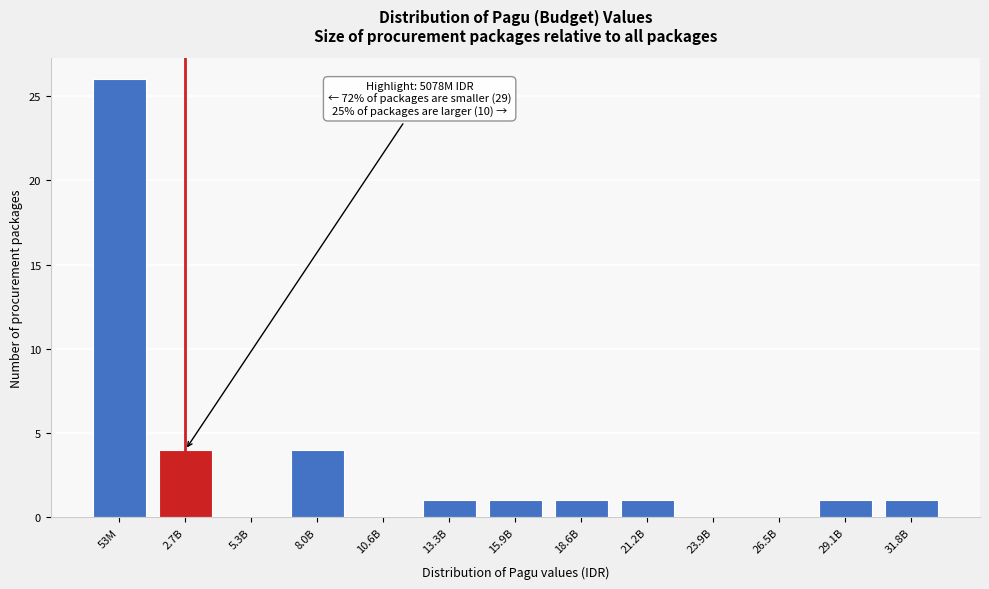

Reading right to left, list all the values displayed in this chart.

31.8B=1	29.1B=1	26.5B=0	23.9B=0	21.2B=1	18.6B=1	15.9B=1	13.3B=1	10.6B=0	8.0B=4	5.3B=0	2.7B=4	53M=26